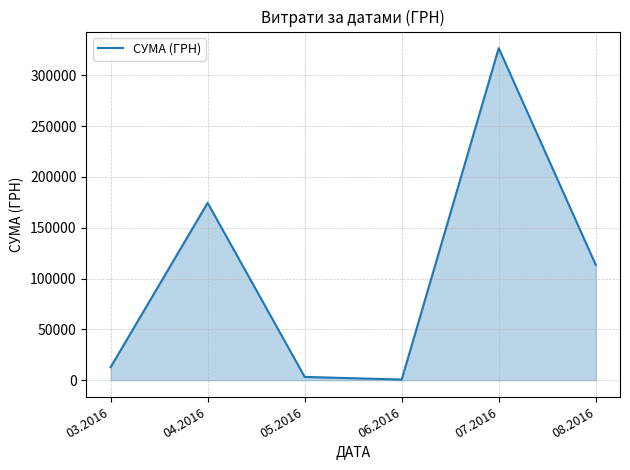

How many interior local peaks (higher than both neighbors) does the data have?

2